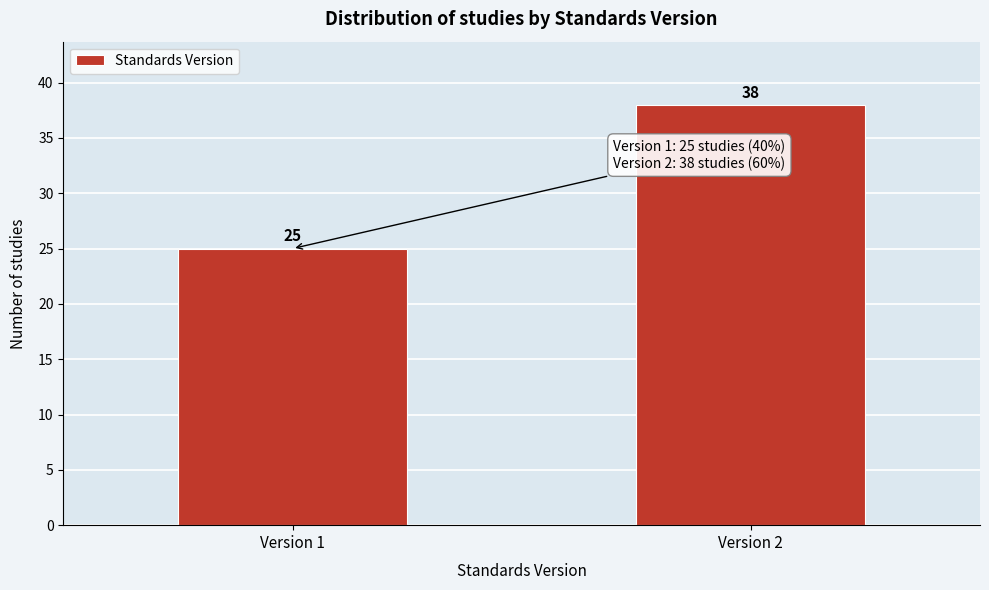

Reading left to right, extract all data points from this chart.

25	38